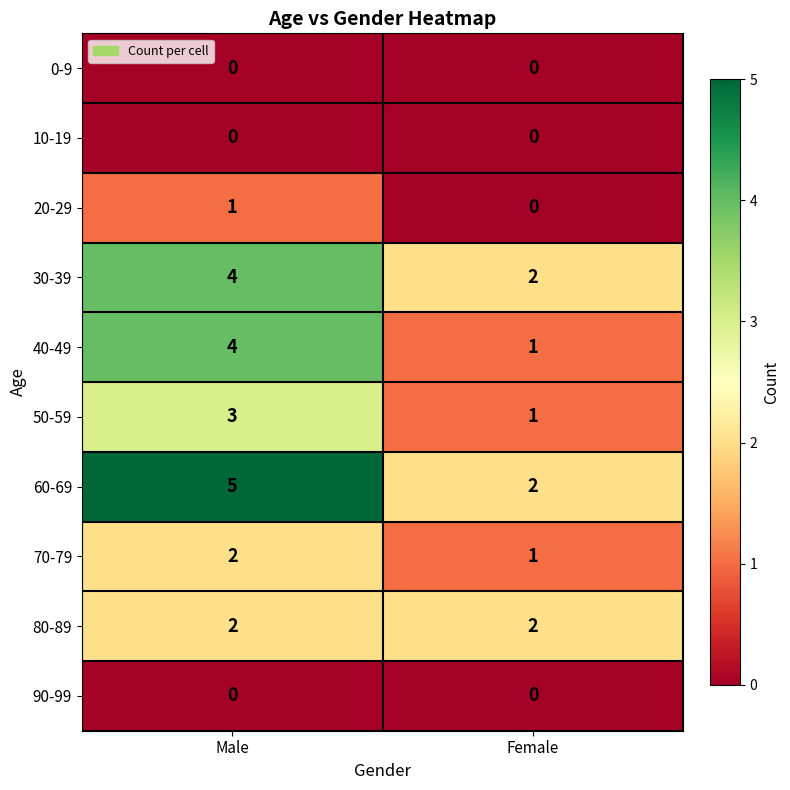

What is the greatest value displayed?

5